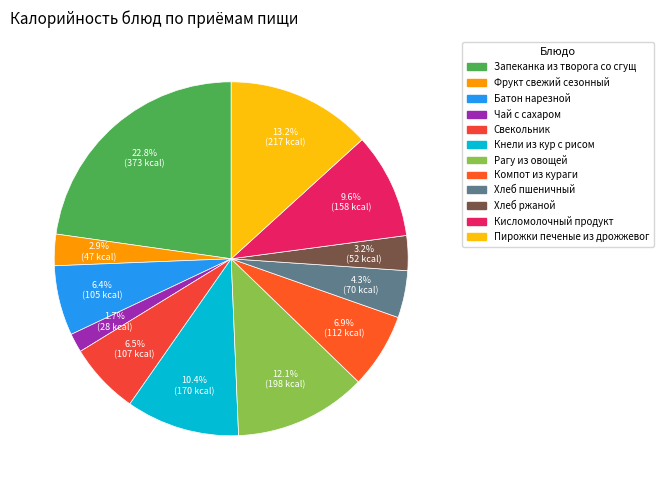

Is there a majority slice in this chart?

No